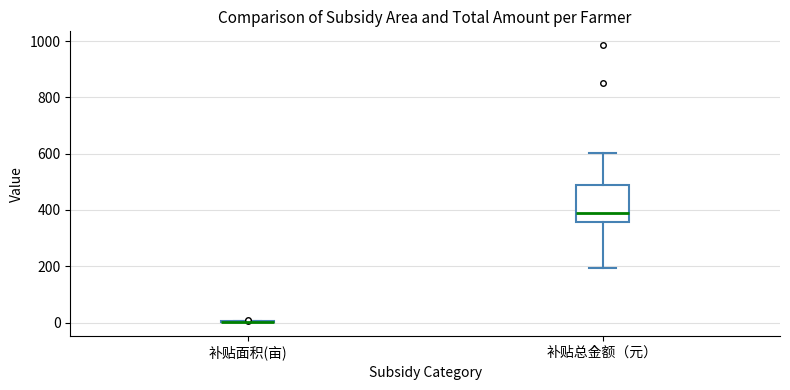

Reading left to right, transcribe this box plot: for each box, give where its median line is, the range the box spans, and where its two whiskers end, as read against the y-axis. The values are not printed on the chart, so give them approximately, as read against the axis.

补贴面积(亩): box collapsed to a line at 0, whiskers 0 to 0
补贴总金额（元）: median 400, box 360 to 480, whiskers 200 to 600